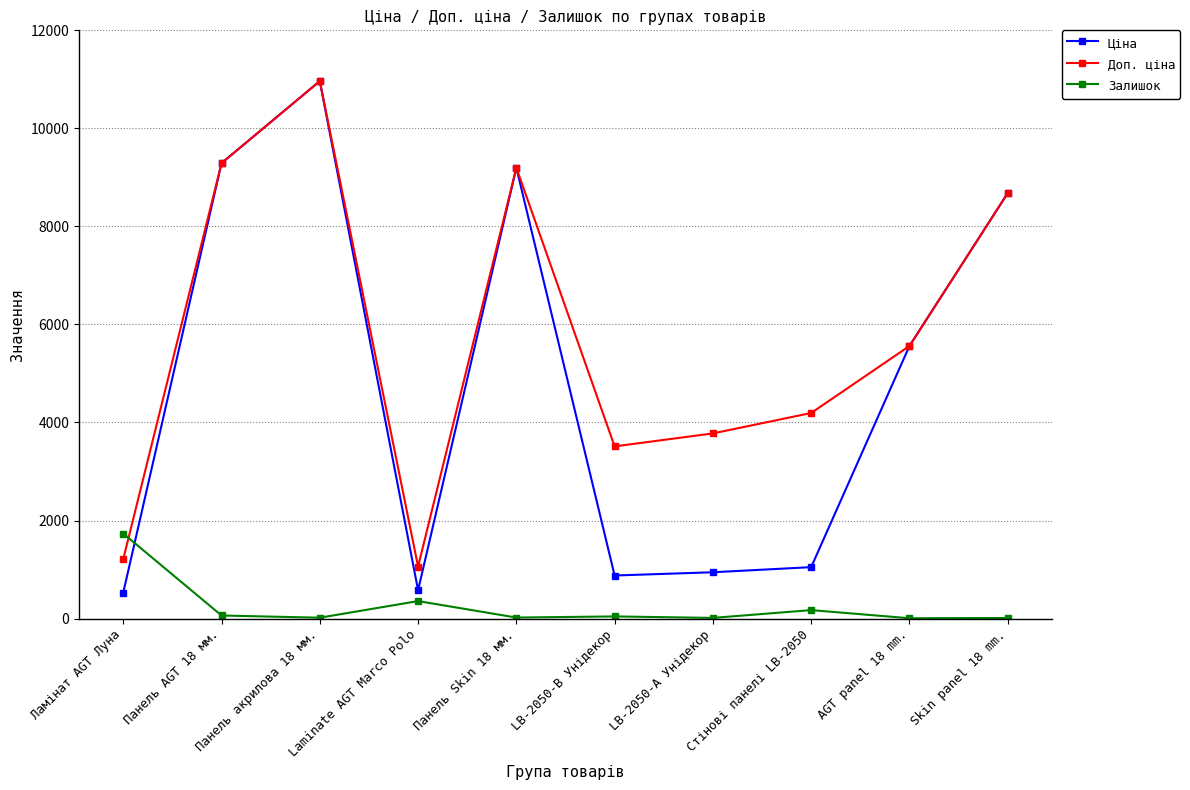

What is the value of the Доп. ціна point at the 8th from the left?

4193.5